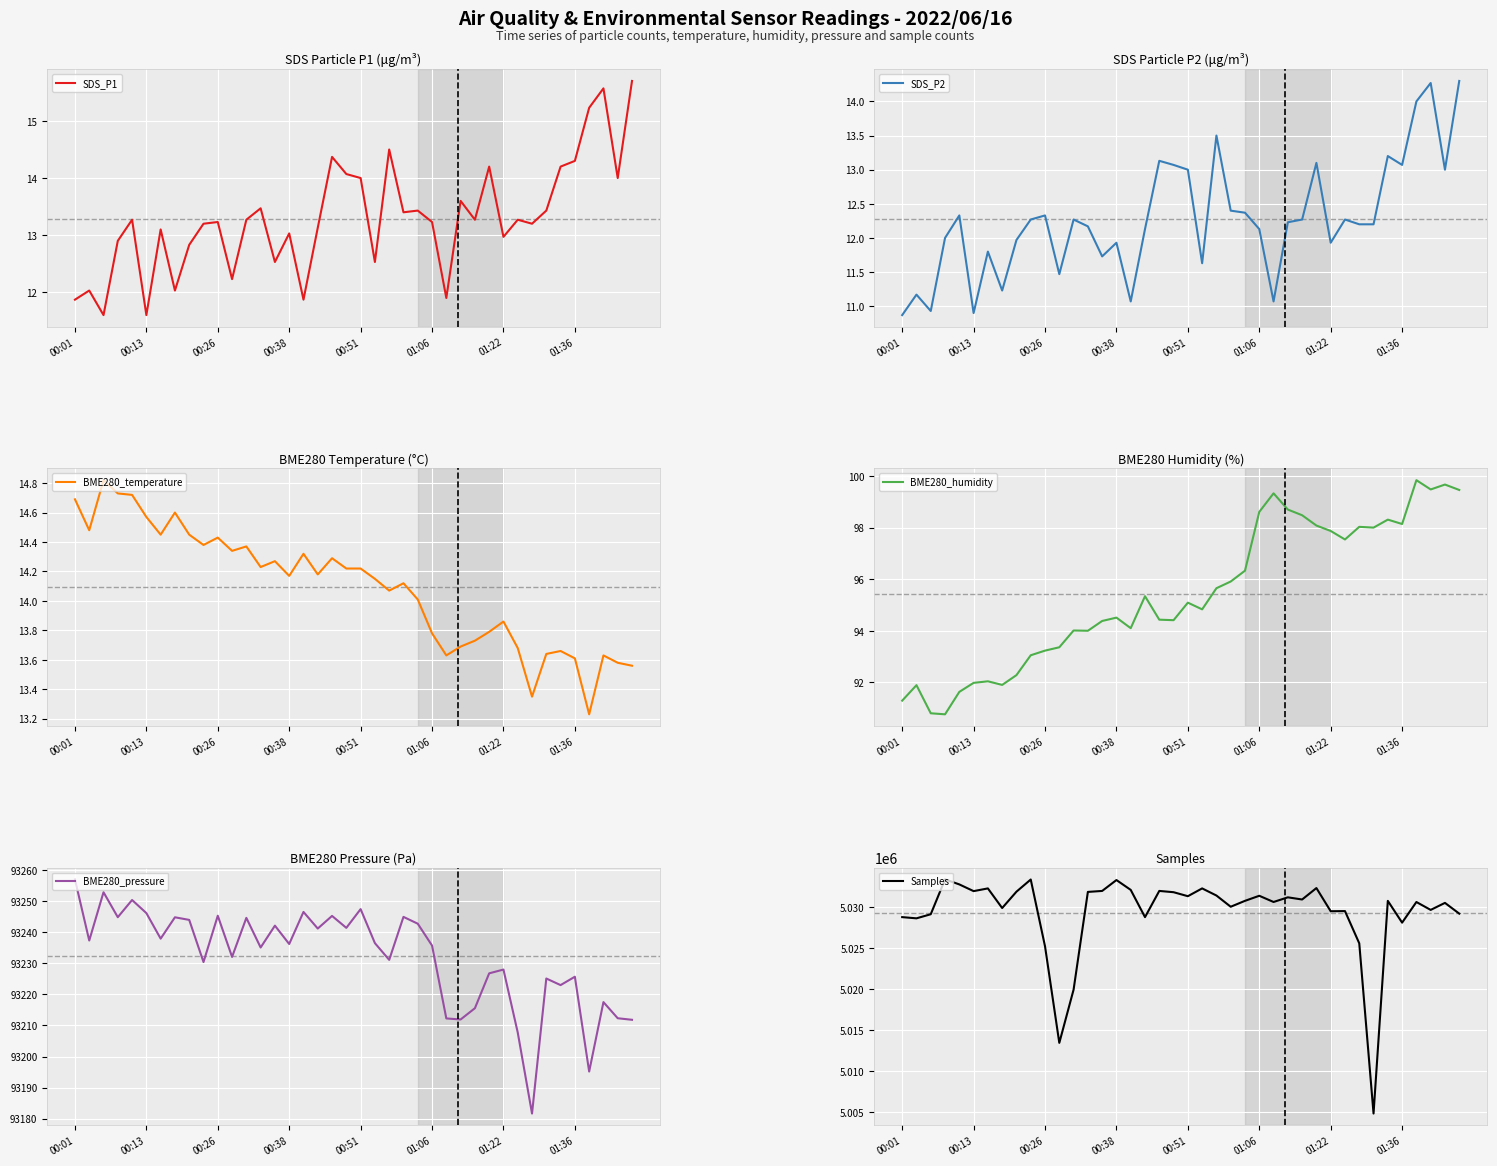

Reading right to left, extract all data points from this chart.

SDS_P1: 15.7	14.0	15.6	15.2	14.3	14.2	13.4	13.2	13.3	13.0	14.2	13.3	13.6	11.9	13.2	13.4	13.4	14.5	12.5	14.0	14.1	14.4	13.1	11.9	13.0	12.5	13.5	13.3	12.2	13.2	13.2	12.8	12.0	13.1	11.6	13.3	12.9	11.6	12.0	11.9
SDS_P2: 14.3	13.0	14.3	14.0	13.1	13.2	12.2	12.2	12.3	11.9	13.1	12.3	12.2	11.1	12.1	12.4	12.4	13.5	11.6	13.0	13.1	13.1	12.1	11.1	11.9	11.7	12.2	12.3	11.5	12.3	12.3	12.0	11.2	11.8	10.9	12.3	12.0	10.9	11.2	10.9
BME280_temperature: 13.6	13.6	13.6	13.2	13.6	13.7	13.6	13.3	13.7	13.9	13.8	13.7	13.7	13.6	13.8	14.0	14.1	14.1	14.2	14.2	14.2	14.3	14.2	14.3	14.2	14.3	14.2	14.4	14.3	14.4	14.4	14.4	14.6	14.4	14.6	14.7	14.7	14.8	14.5	14.7
BME280_humidity: 99.5	99.7	99.5	99.8	98.1	98.3	98.0	98.0	97.5	97.9	98.1	98.5	98.7	99.3	98.6	96.3	95.9	95.7	94.8	95.1	94.4	94.4	95.3	94.1	94.5	94.4	94.0	94.0	93.4	93.2	93.0	92.3	91.9	92.0	92.0	91.6	90.8	90.8	91.9	91.3
BME280_pressure: 93211.8	93212.3	93217.5	93195.2	93225.7	93223.0	93225.1	93181.7	93207.7	93228.0	93226.8	93215.5	93211.9	93212.2	93235.7	93242.7	93244.9	93231.1	93236.5	93247.4	93241.4	93245.2	93241.2	93246.5	93236.2	93242.1	93235.1	93244.6	93232.0	93245.3	93230.4	93243.9	93244.8	93237.9	93246.1	93250.3	93244.8	93252.8	93237.3	93257.0
Samples: 5029164.0	5030475.0	5029618.0	5030581.0	5028064.0	5030721.0	5004784.0	5025540.0	5029473.0	5029455.0	5032282.0	5030887.0	5031152.0	5030585.0	5031341.0	5030724.0	5030004.0	5031372.0	5032240.0	5031290.0	5031777.0	5031933.0	5028736.0	5032059.0	5033260.0	5031931.0	5031813.0	5019892.0	5013402.0	5025180.0	5033325.0	5031841.0	5029846.0	5032240.0	5031908.0	5032728.0	5033340.0	5029090.0	5028590.0	5028738.0